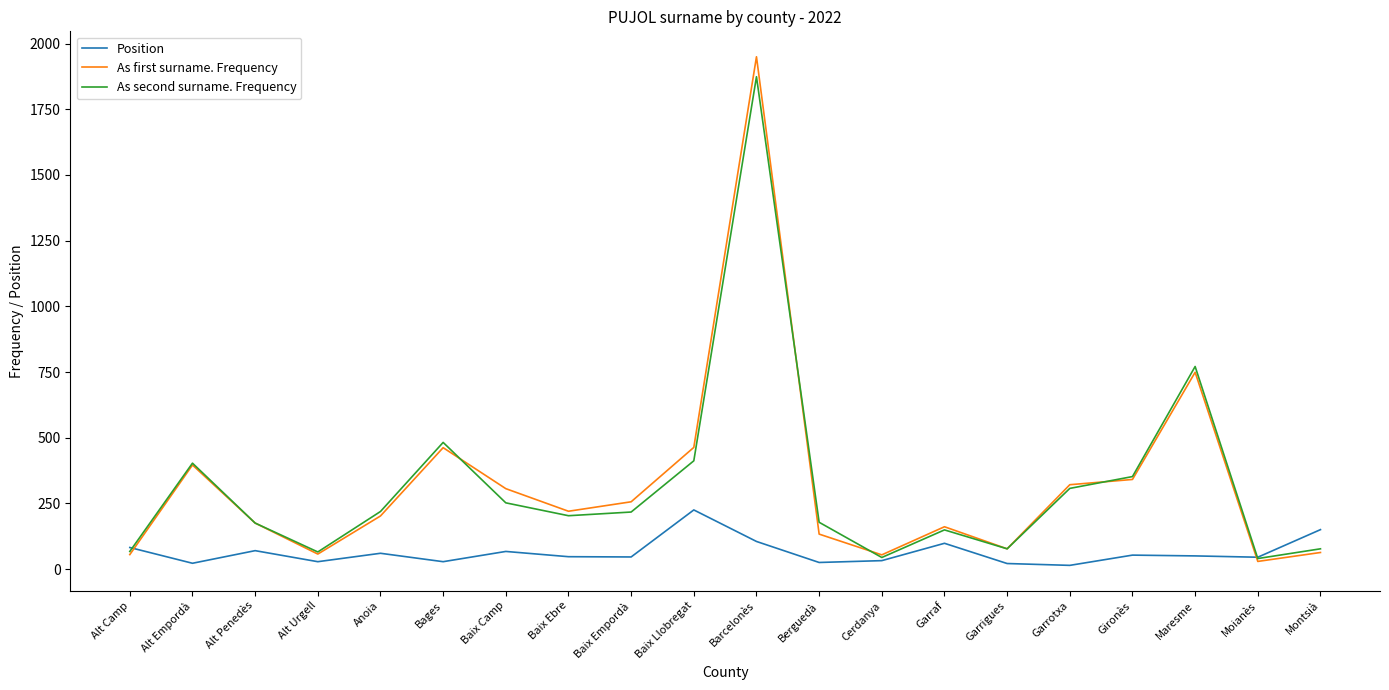

Which category has the highest value across all series?

Barcelonès